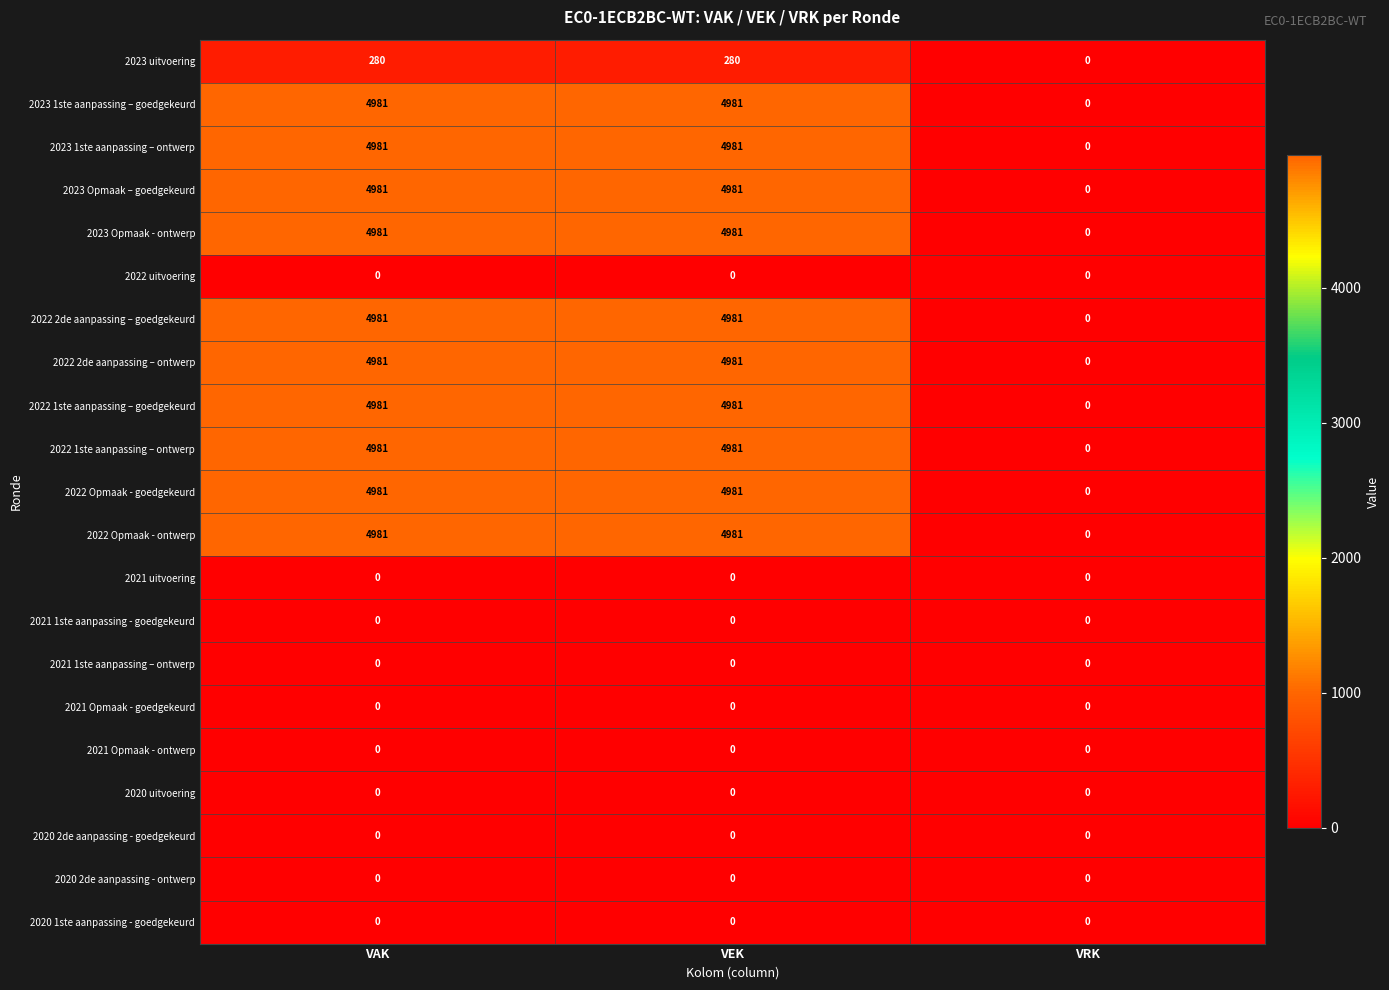

What is the spread (max minus min) of values at VAK?

4981